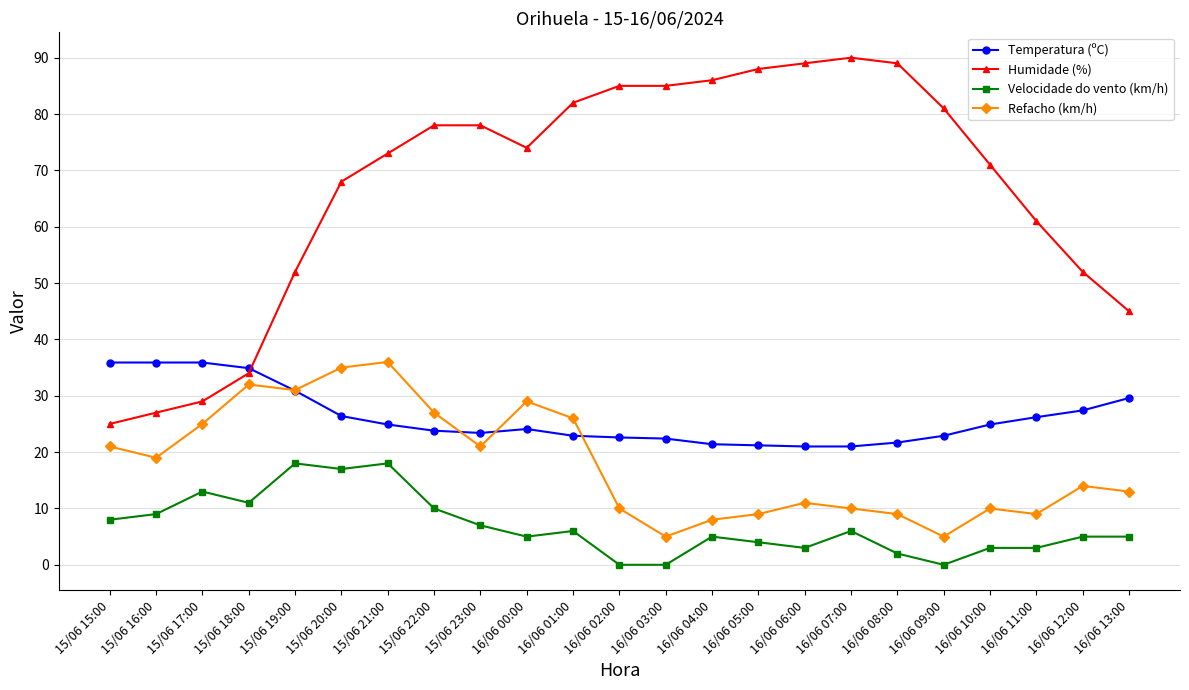

The Humidade (%) series shows 101.6 at 16/06 10:00. True or false?

False